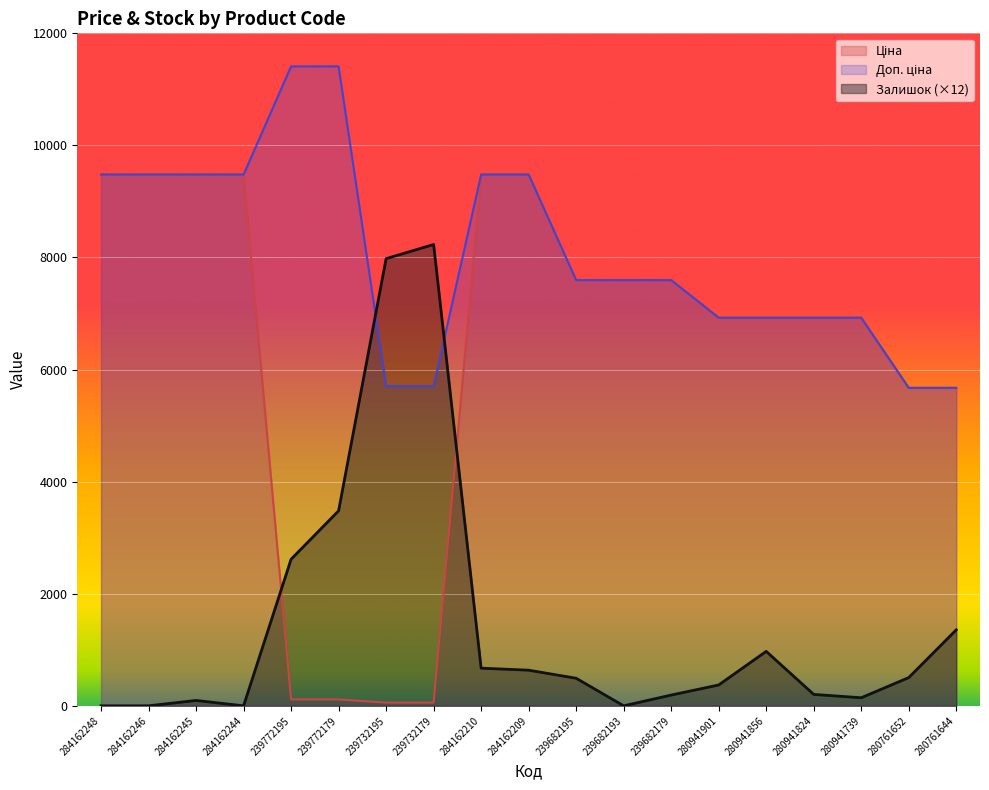

Reading left to right, transcribe all the data shown in this chart.

Ціна: 284162248=9480.1	284162246=9480.1	284162245=9480.1	284162244=9480.1	239772195=114.1	239772179=114.1	239732195=57.0	239732179=57.0	284162210=9480.1	284162209=9480.1	239682195=7596.5	239682193=7596.5	239682179=7596.5	280941901=6925.7	280941856=6925.7	280941824=6925.7	280941739=6925.7	280761652=5673.8	280761644=5673.8
Доп. ціна: 284162248=9480.1	284162246=9480.1	284162245=9480.1	284162244=9480.1	239772195=11410.0	239772179=11410.0	239732195=5705.0	239732179=5705.0	284162210=9480.1	284162209=9480.1	239682195=7596.5	239682193=7596.5	239682179=7596.5	280941901=6925.7	280941856=6925.7	280941824=6925.7	280941739=6925.7	280761652=5673.8	280761644=5673.8
Залишок: 284162248=0.0	284162246=0.0	284162245=96.0	284162244=0.0	239772195=2616.0	239772179=3480.0	239732195=7980.0	239732179=8232.0	284162210=672.0	284162209=636.0	239682195=492.0	239682193=0.0	239682179=192.0	280941901=372.0	280941856=972.0	280941824=204.0	280941739=144.0	280761652=504.0	280761644=1356.0